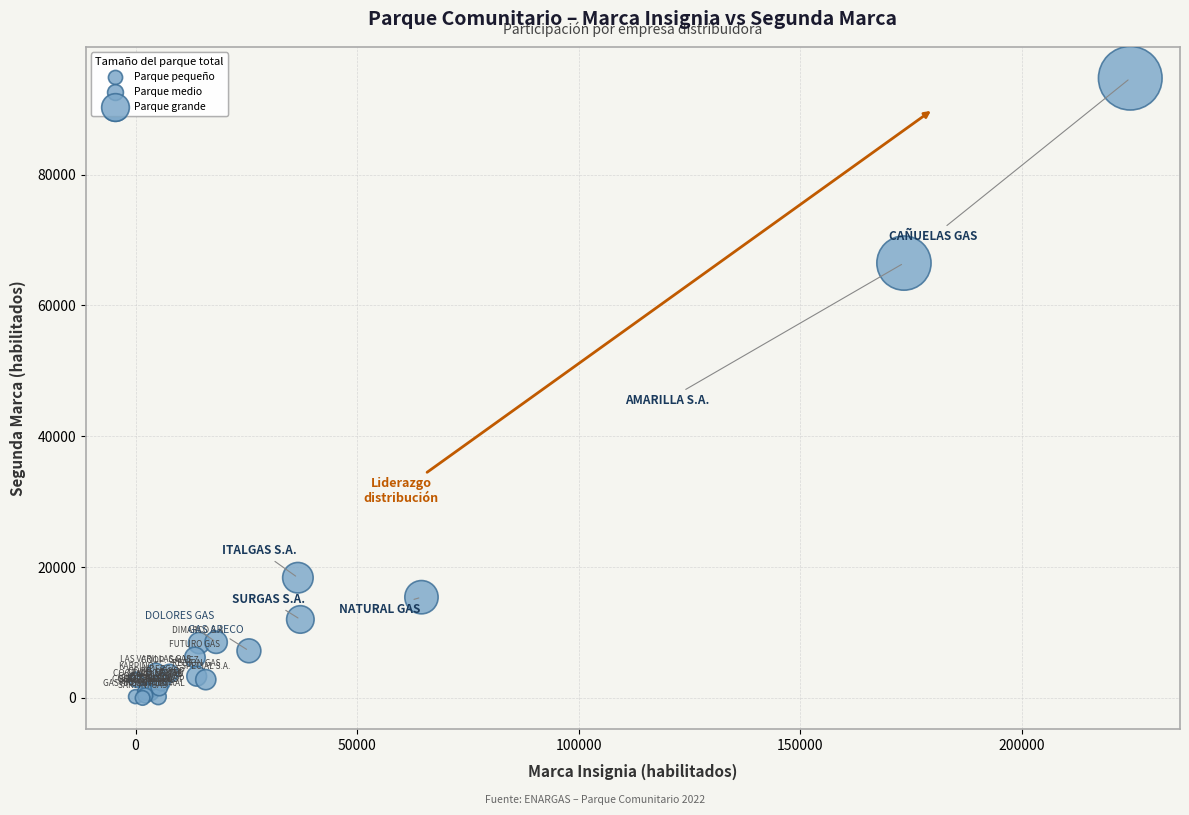

What Y value in the scatter plot is closest to 47370?

66481